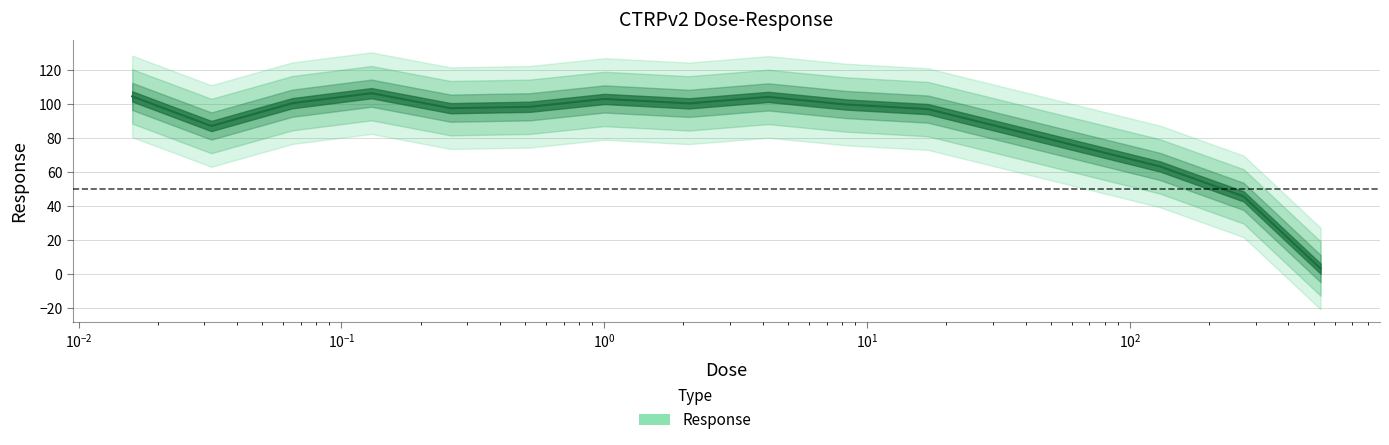

What is the minimum value shown in the chart?

3.4